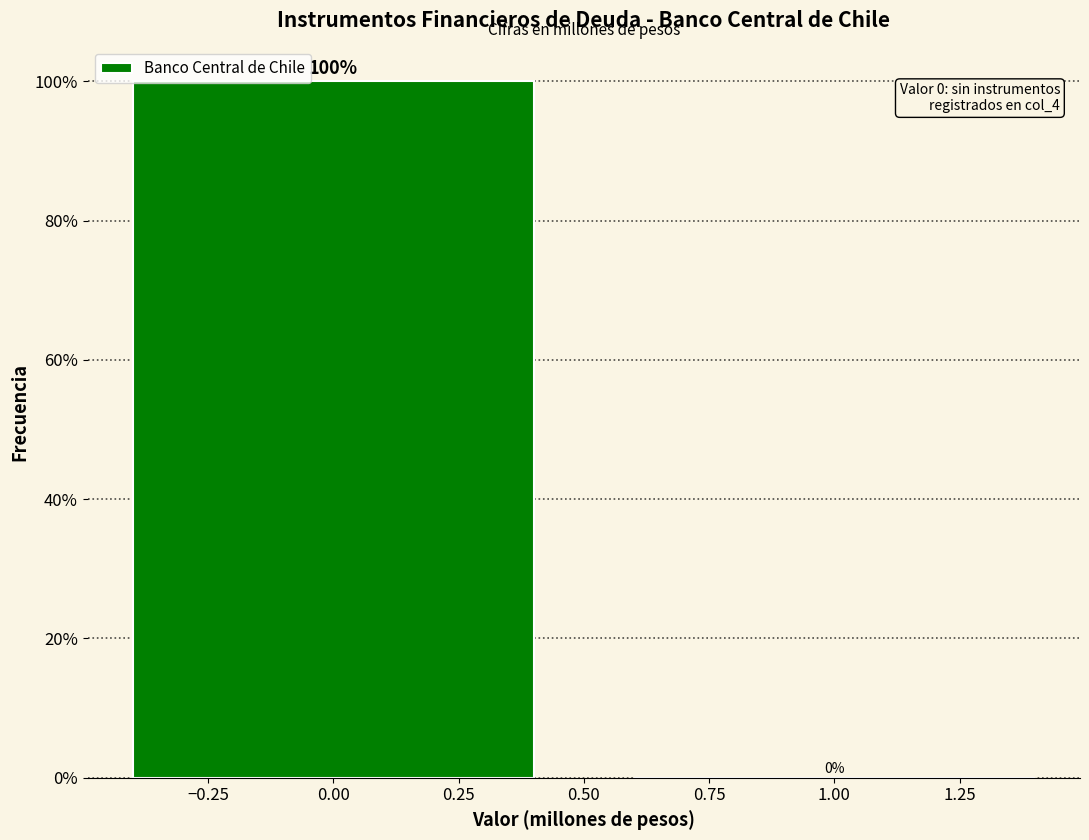

What is the height of the bar covering -0.5 to 0.5 on the x-axis?

100